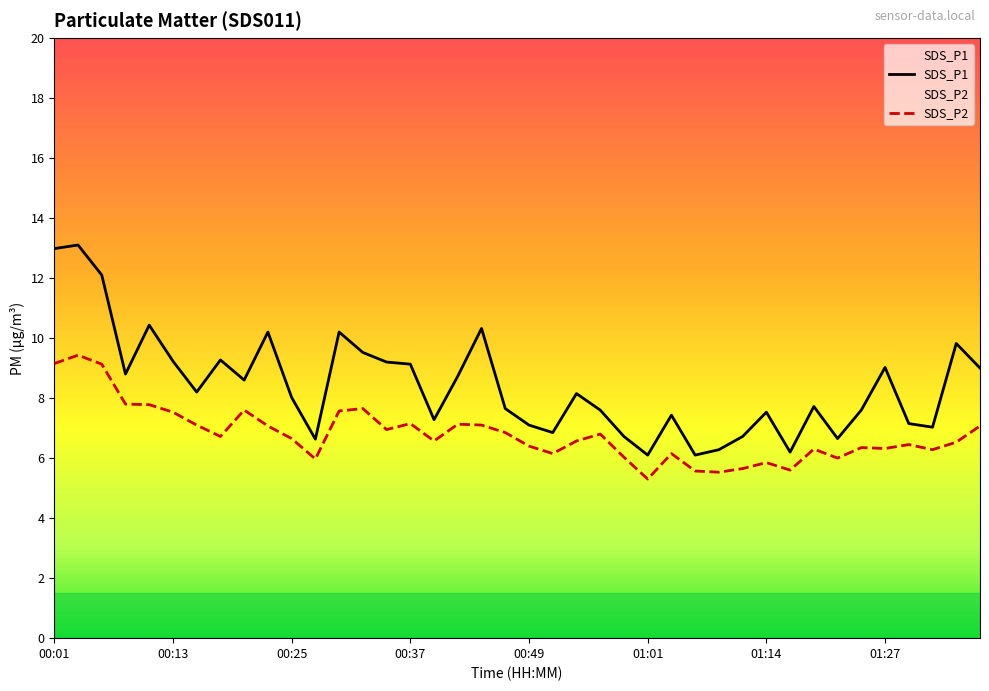

Which label corresponds to the largest value in the chart?

00:03